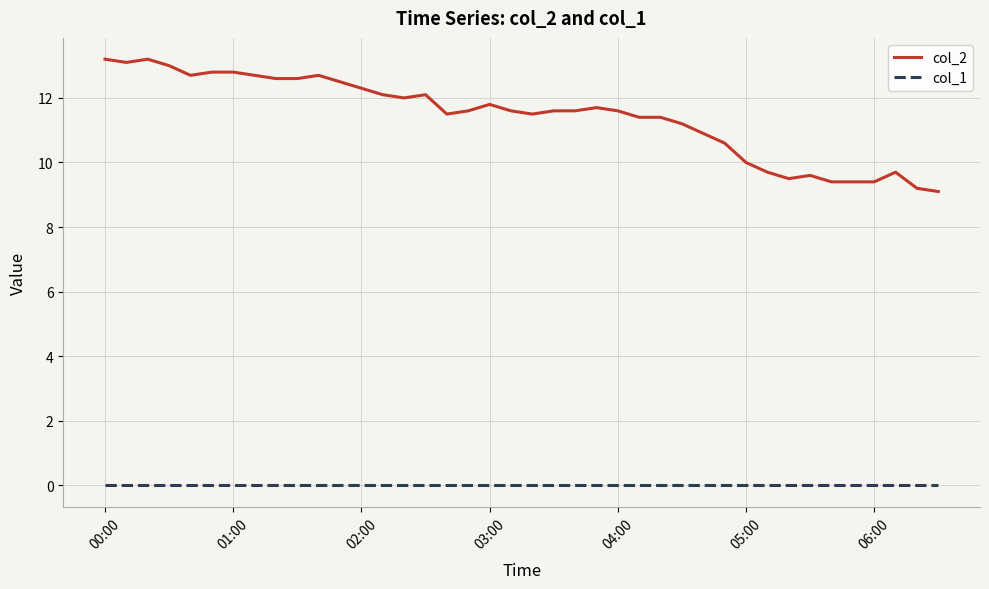

Rank the series by their average value, from lowest to highest.

col_1, col_2